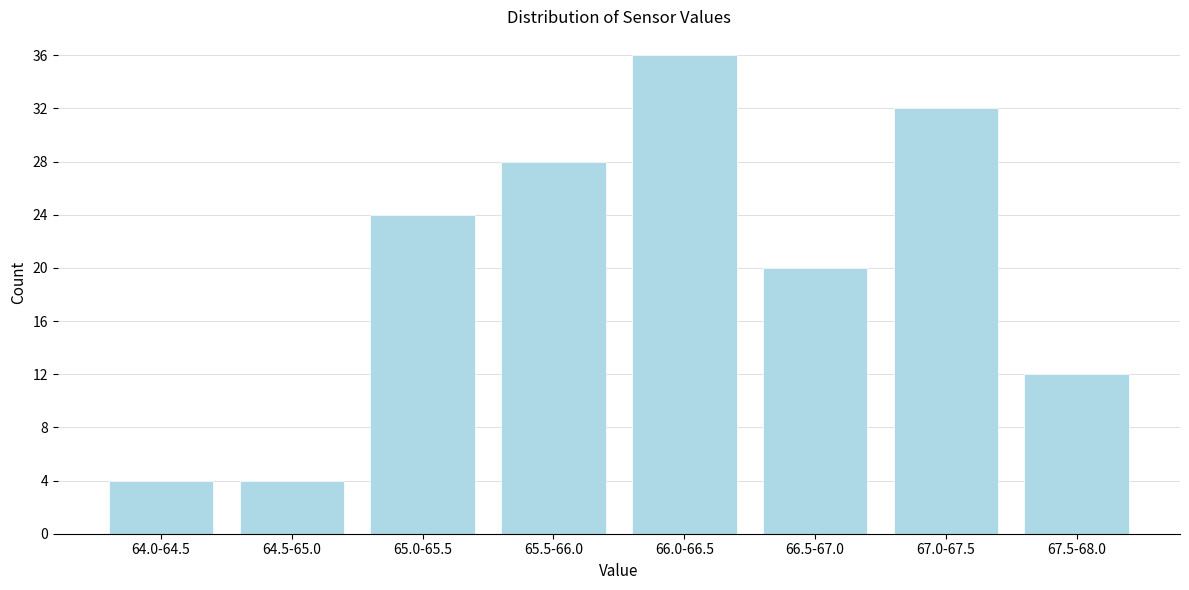

Reading right to left, what are all the values shown in this chart?

12	32	20	36	28	24	4	4